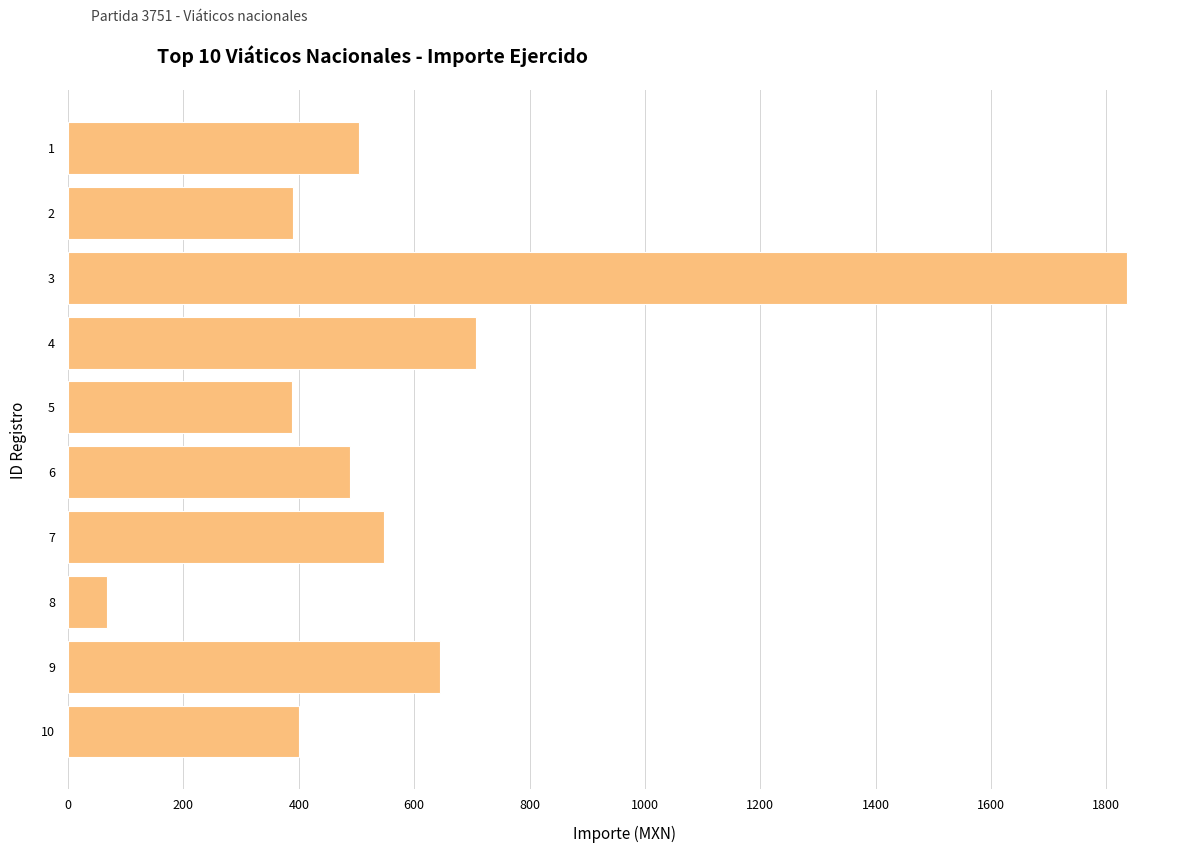

Are the bars grouped side by side (vs. stacked)?

No